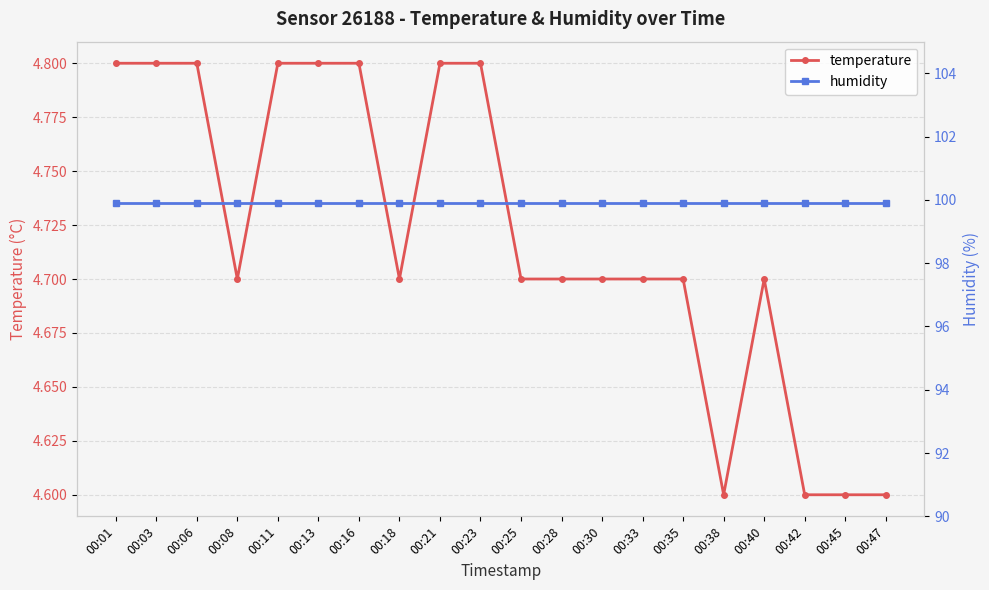

True or false: temperature and humidity intersect in this chart.

False